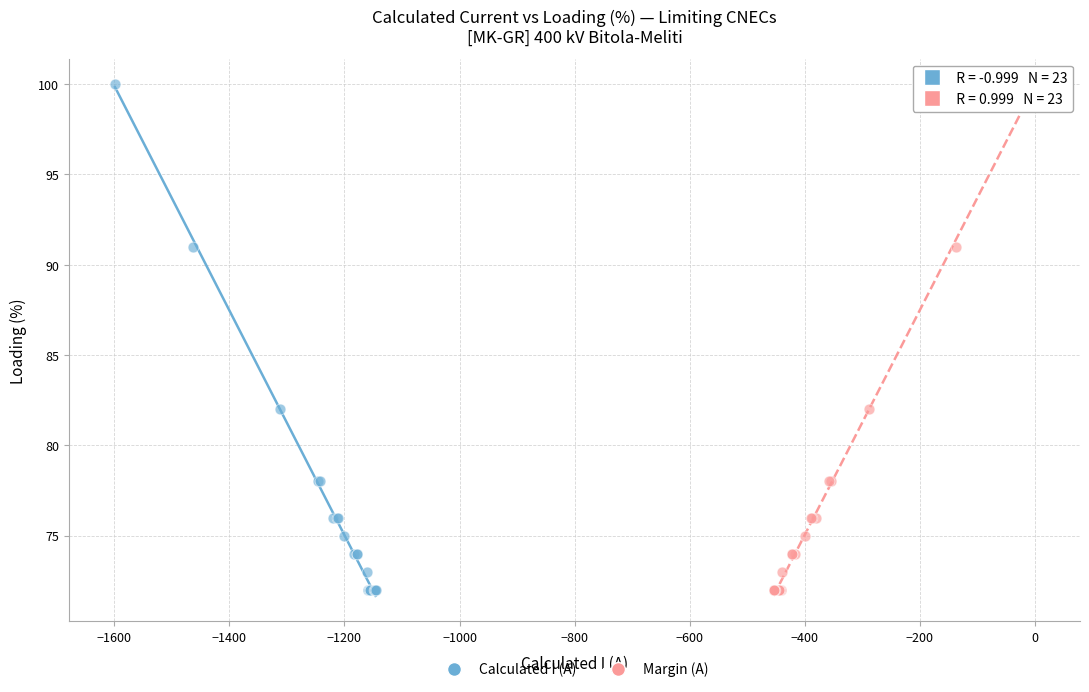

What are all the series names shown in the legend?

Calculated I (A), Margin (A)